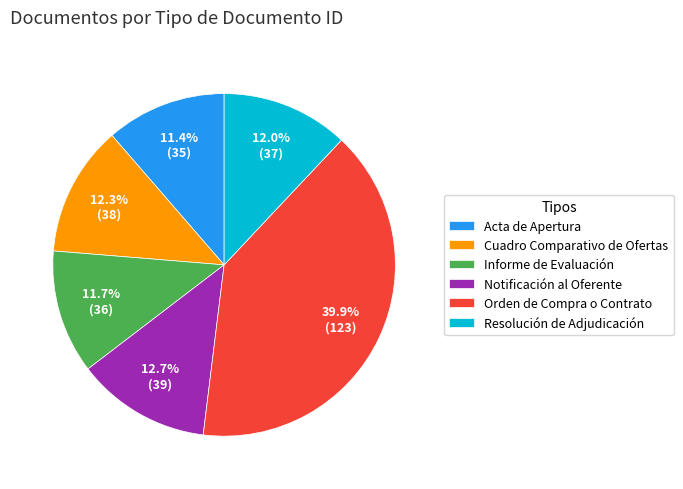

Which has a higher value, Notificación al Oferente or Resolución de Adjudicación?

Notificación al Oferente